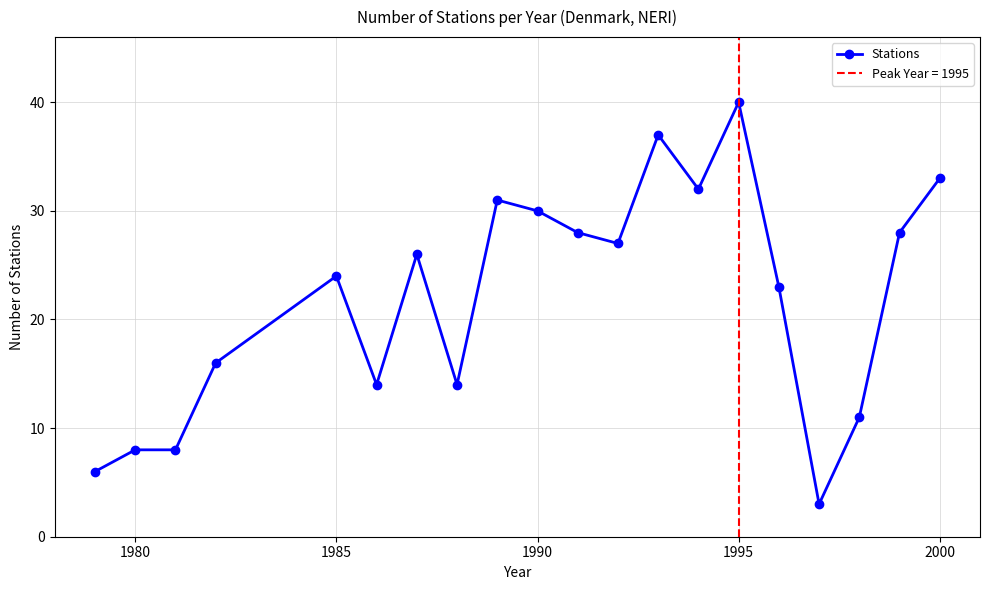

What is the highest value of the Stations series?

40